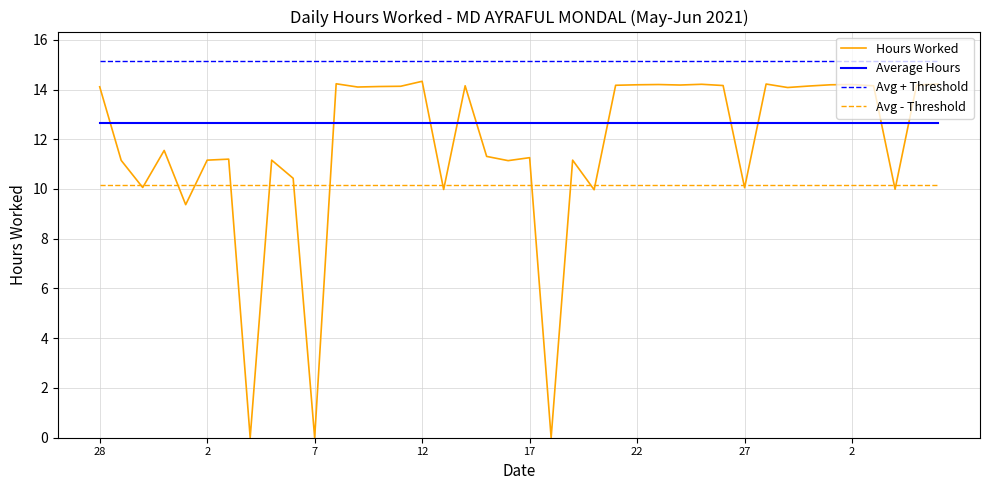

Which series has the widest spread of values?

Hours Worked